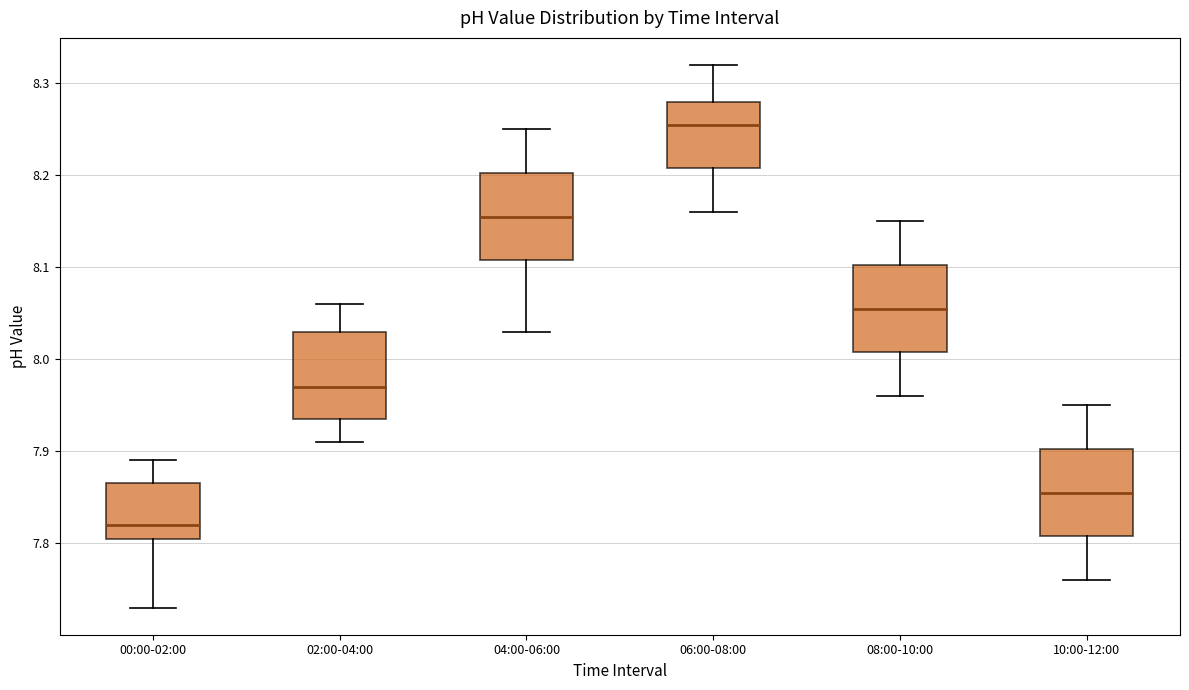

Reading left to right, transcribe this box plot: for each box, give where its median line is, the range the box spans, and where its two whiskers end, as read against the y-axis. The values are not printed on the chart, so give them approximately, as read against the axis.

00:00-02:00: median 7.82, box 7.81 to 7.87, whiskers 7.73 to 7.89
02:00-04:00: median 7.97, box 7.94 to 8.03, whiskers 7.91 to 8.06
04:00-06:00: median 8.16, box 8.11 to 8.20, whiskers 8.03 to 8.25
06:00-08:00: median 8.26, box 8.21 to 8.28, whiskers 8.16 to 8.32
08:00-10:00: median 8.06, box 8.01 to 8.10, whiskers 7.96 to 8.15
10:00-12:00: median 7.86, box 7.81 to 7.90, whiskers 7.76 to 7.95